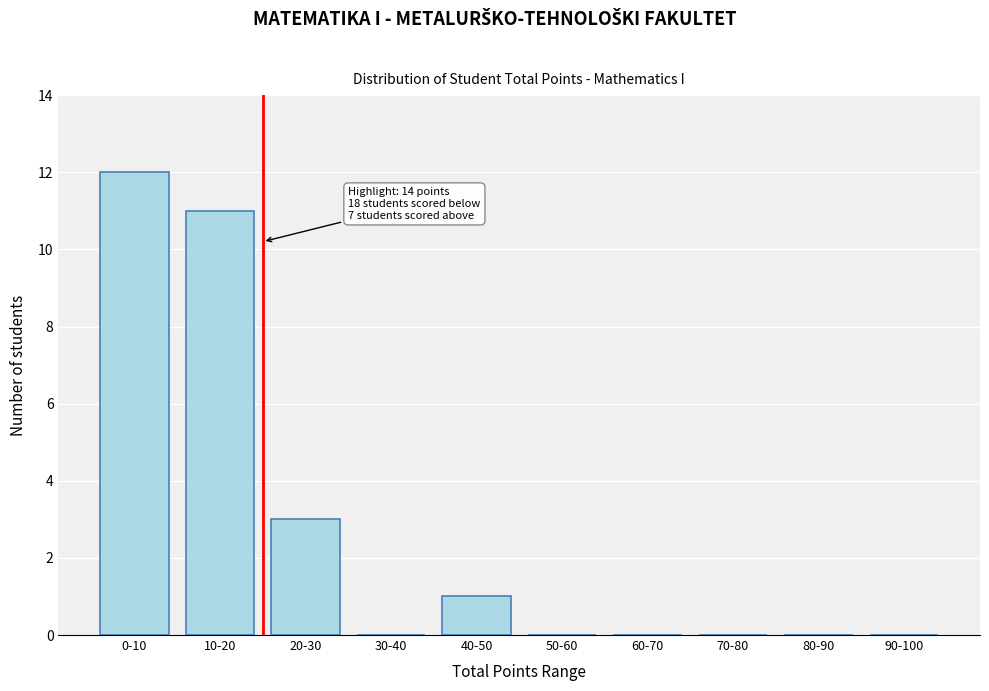

Reading left to right, list all the values displayed in this chart.

0-10=12	10-20=11	20-30=3	30-40=0	40-50=1	50-60=0	60-70=0	70-80=0	80-90=0	90-100=0